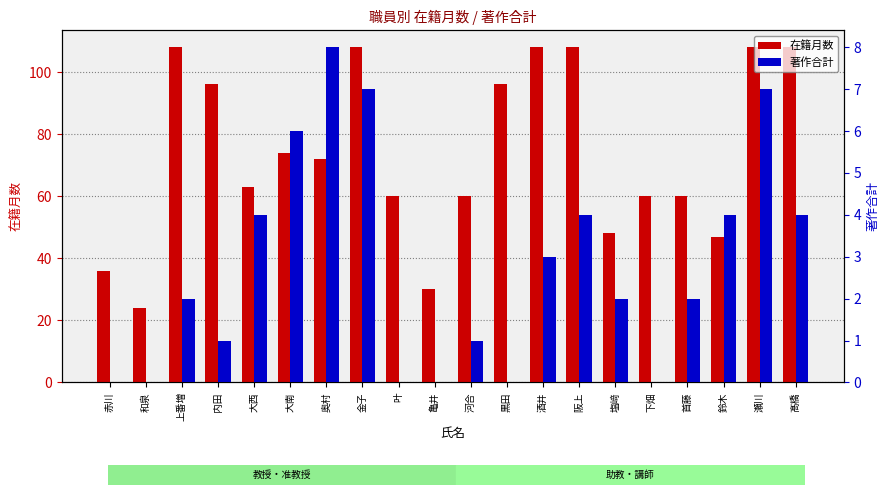

At 赤川, list the series in order from smallest to largest.

著作合計, 在籍月数